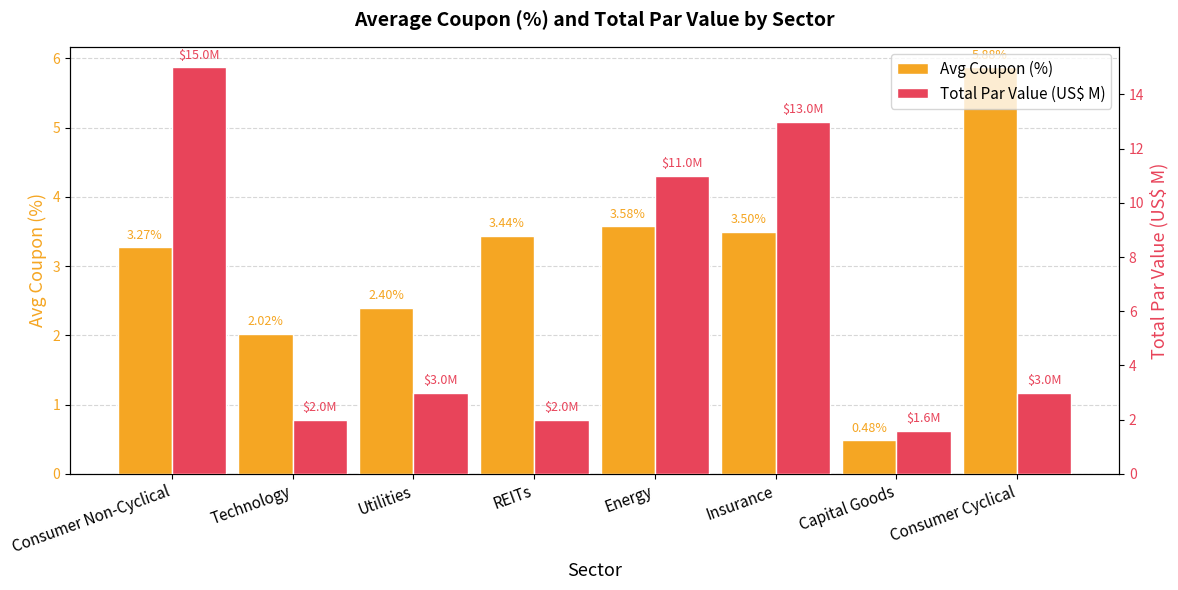

Is it true that Avg Coupon (%) equals 2.0 at Technology?

True